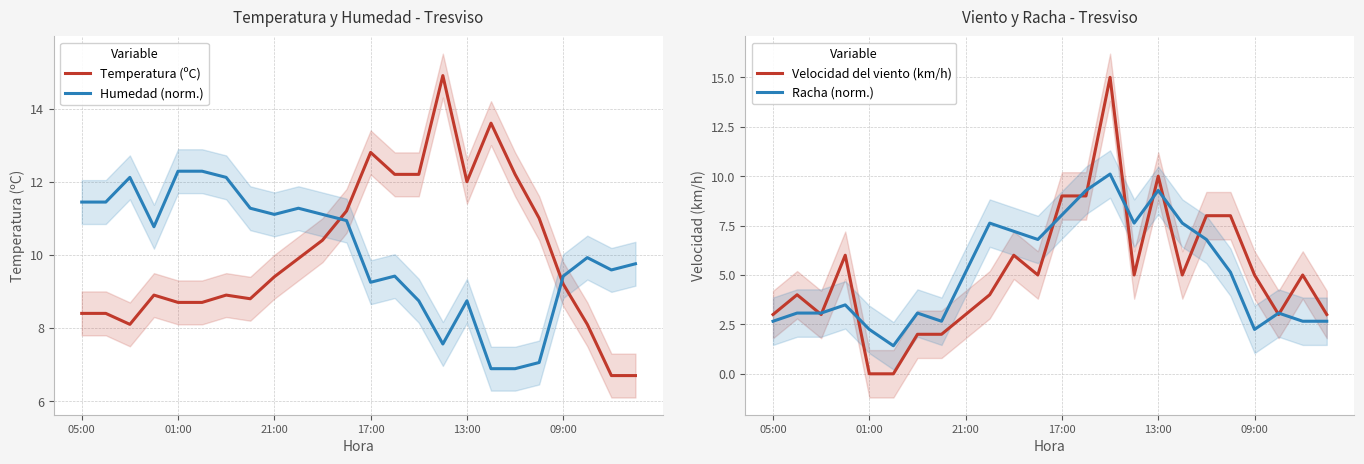

What are all the series names shown in the legend?

Temperatura (ºC), Humedad (norm.), Velocidad del viento (km/h), Racha (norm.)